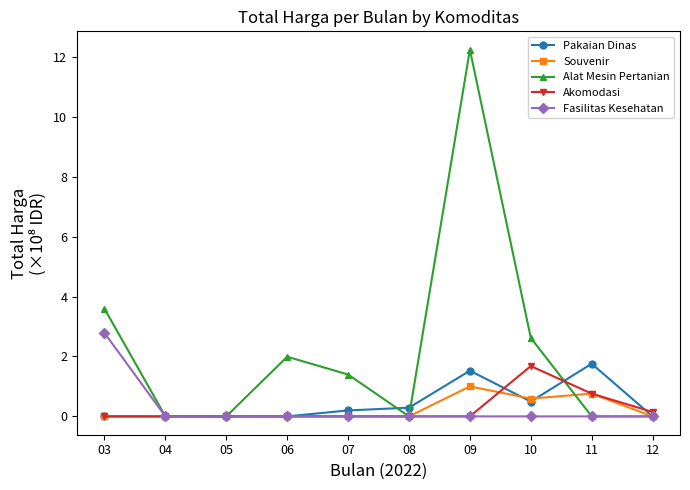

What is the maximum value for Akomodasi?

1.7